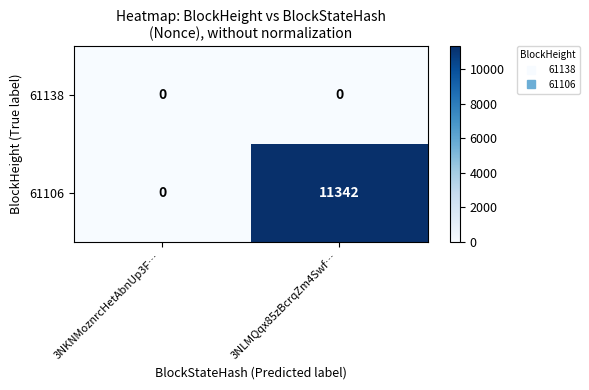

Rank the series at 3NLMQqx85zBcrqZm4Swf… from lowest to highest value.

61138, 61106